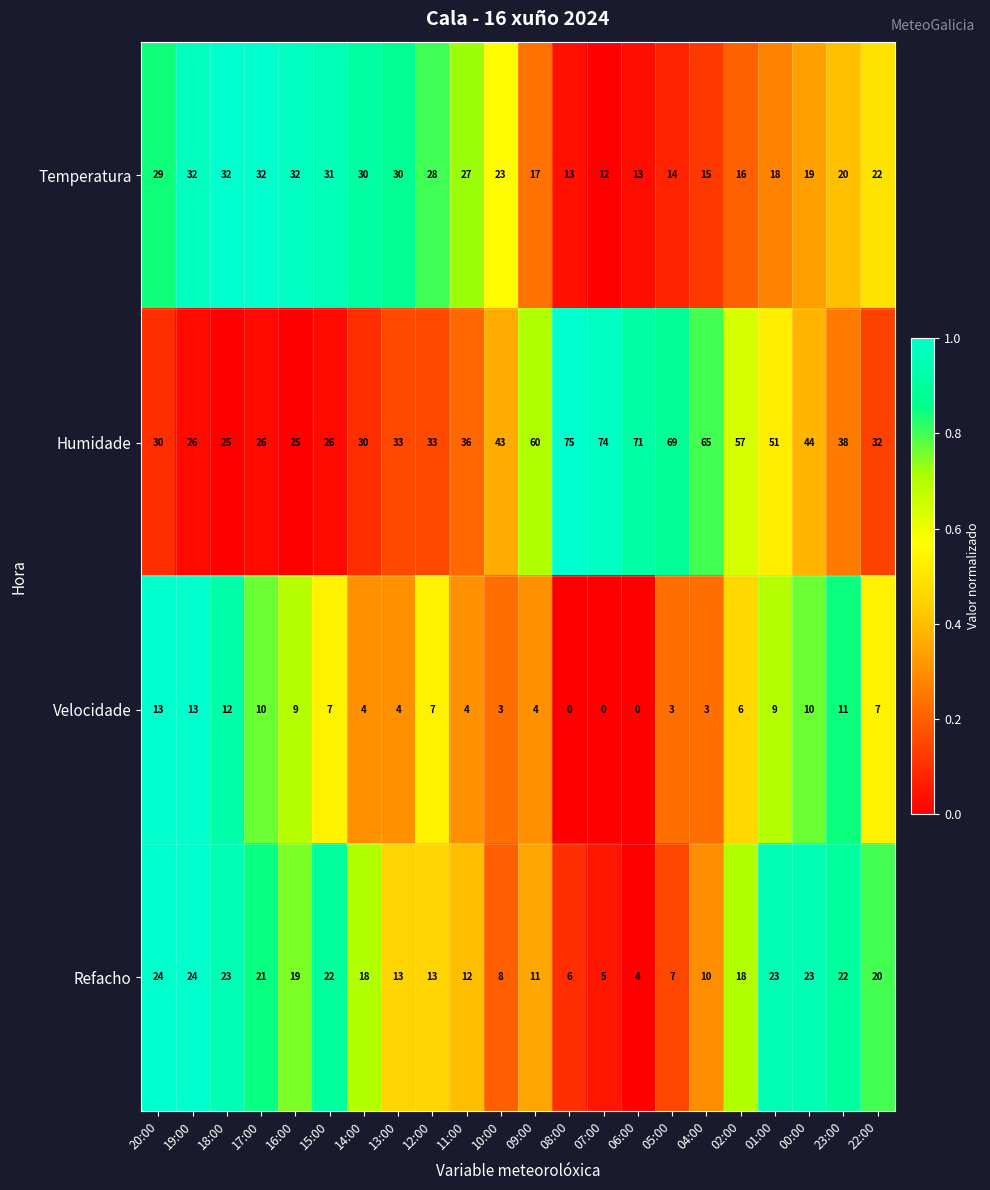

At how many categories does at least one series exceed 0?

22